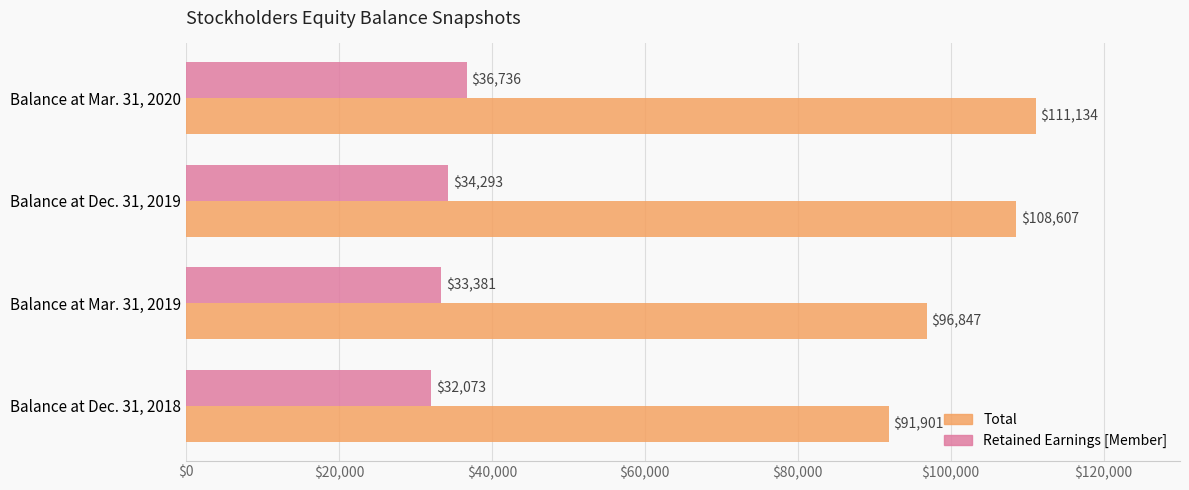

Where is Retained Earnings [Member] nearest to the value 34404?

Balance at Dec. 31, 2019